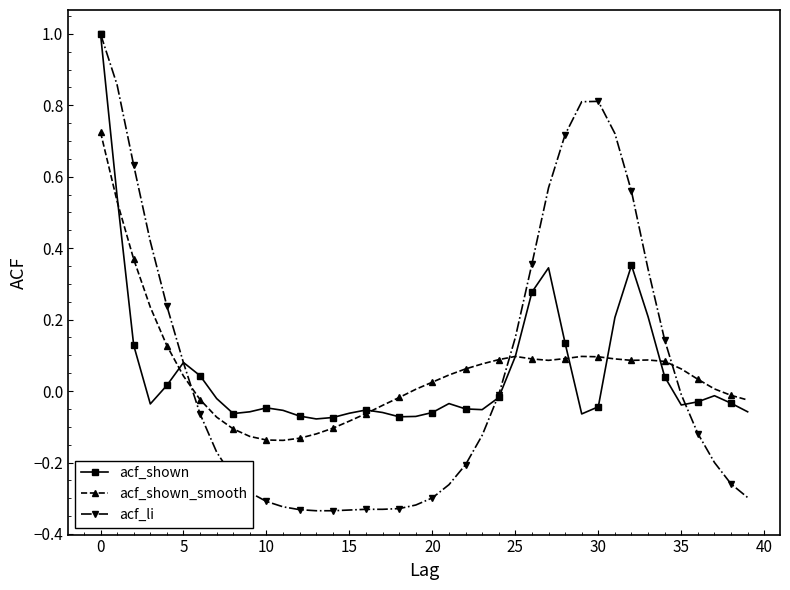

How many lines are shown in the chart?

3